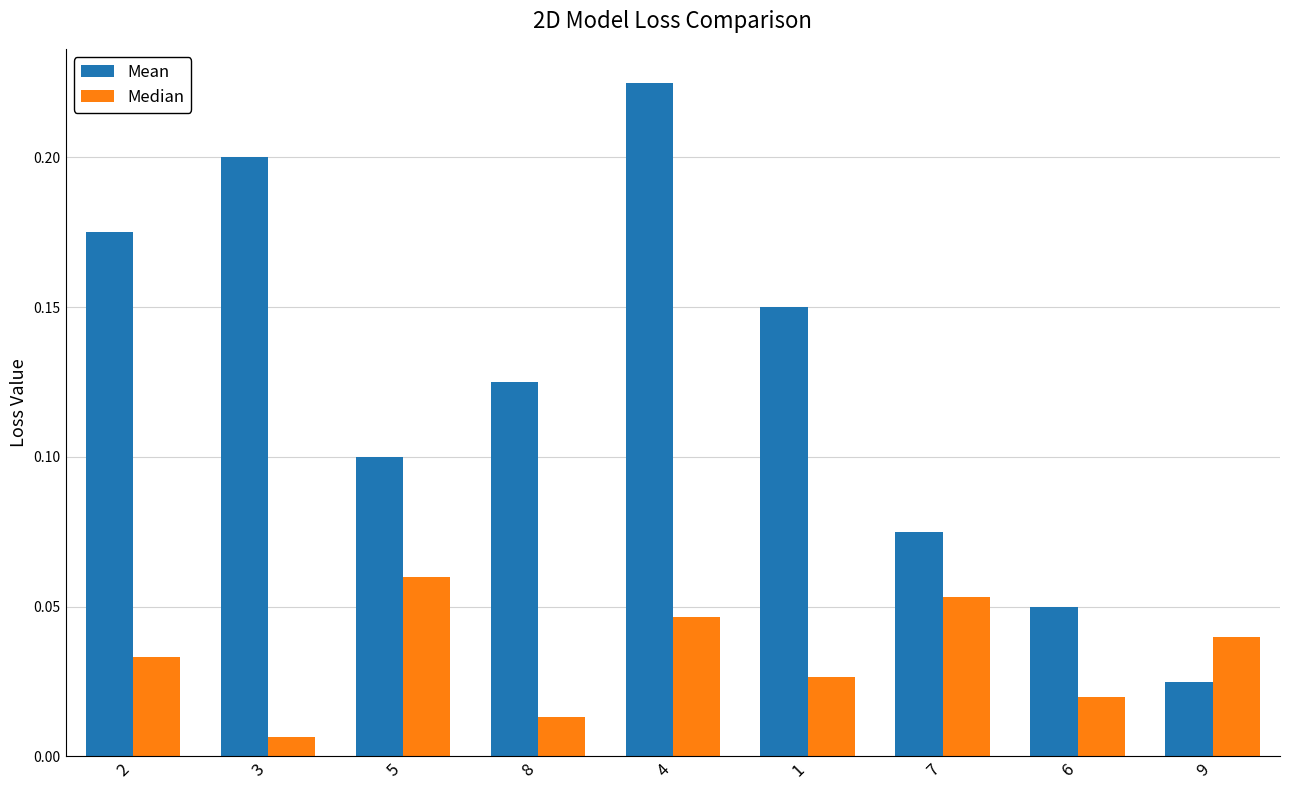

At which category is the sum across all series the highest?

4